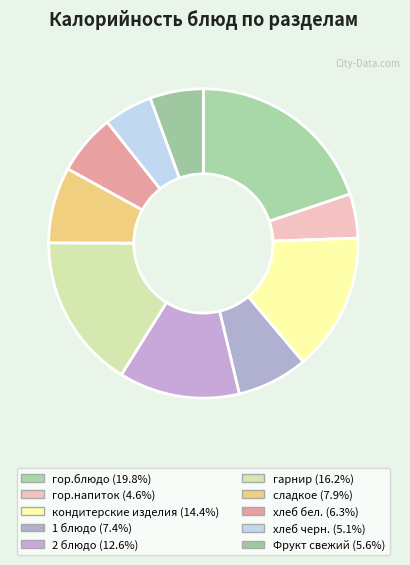

To the nearest percent, what is the difference between the largest and smallest slice percentages?

15%